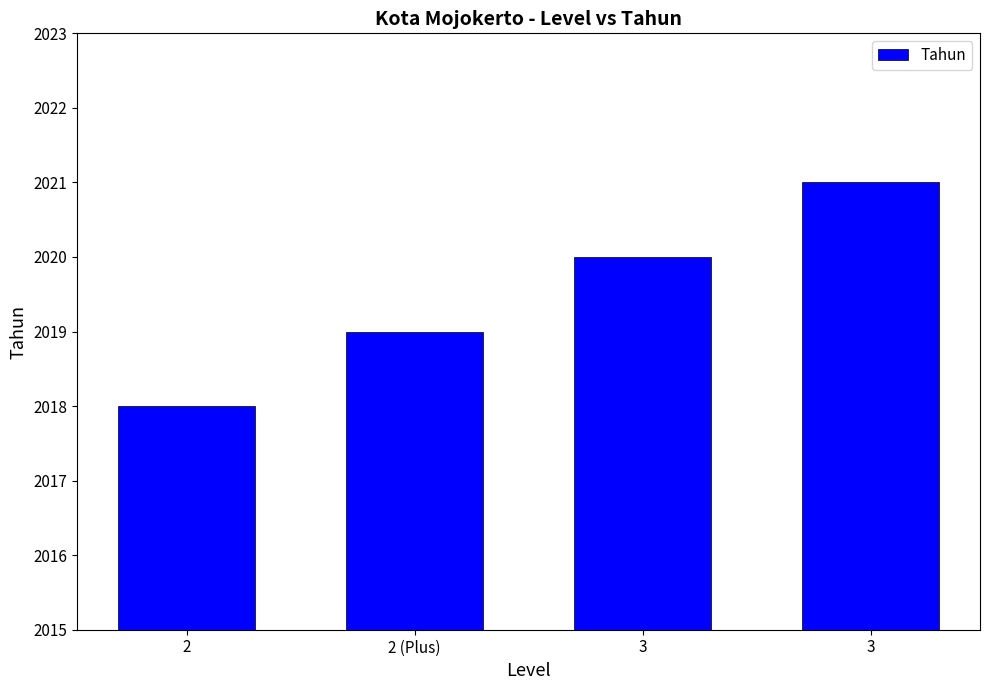

True or false: the data shows 909 at 2 (Plus).

False